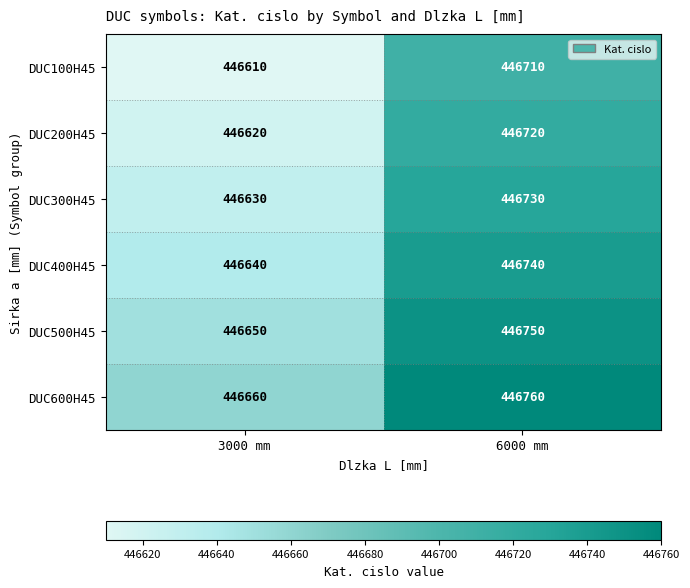

What is the spread (max minus min) of values at 3000 mm?

50